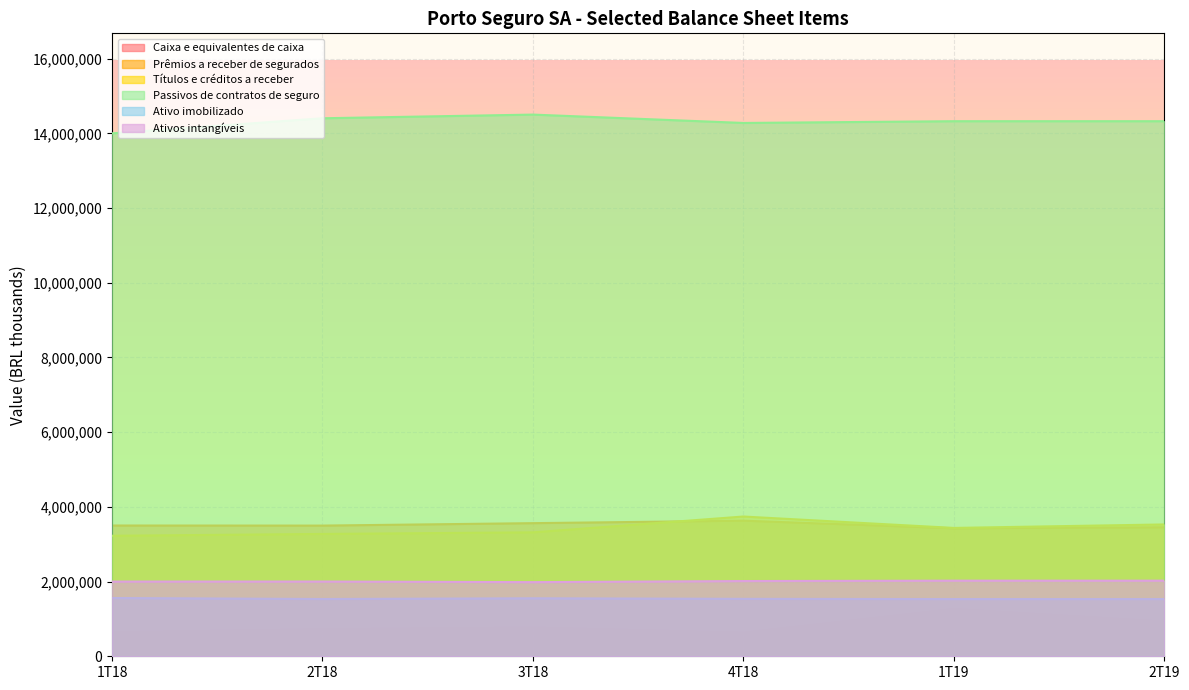

What value does the Caixa e equivalentes de caixa series have at 1T19, to the nearest 100?

1264700